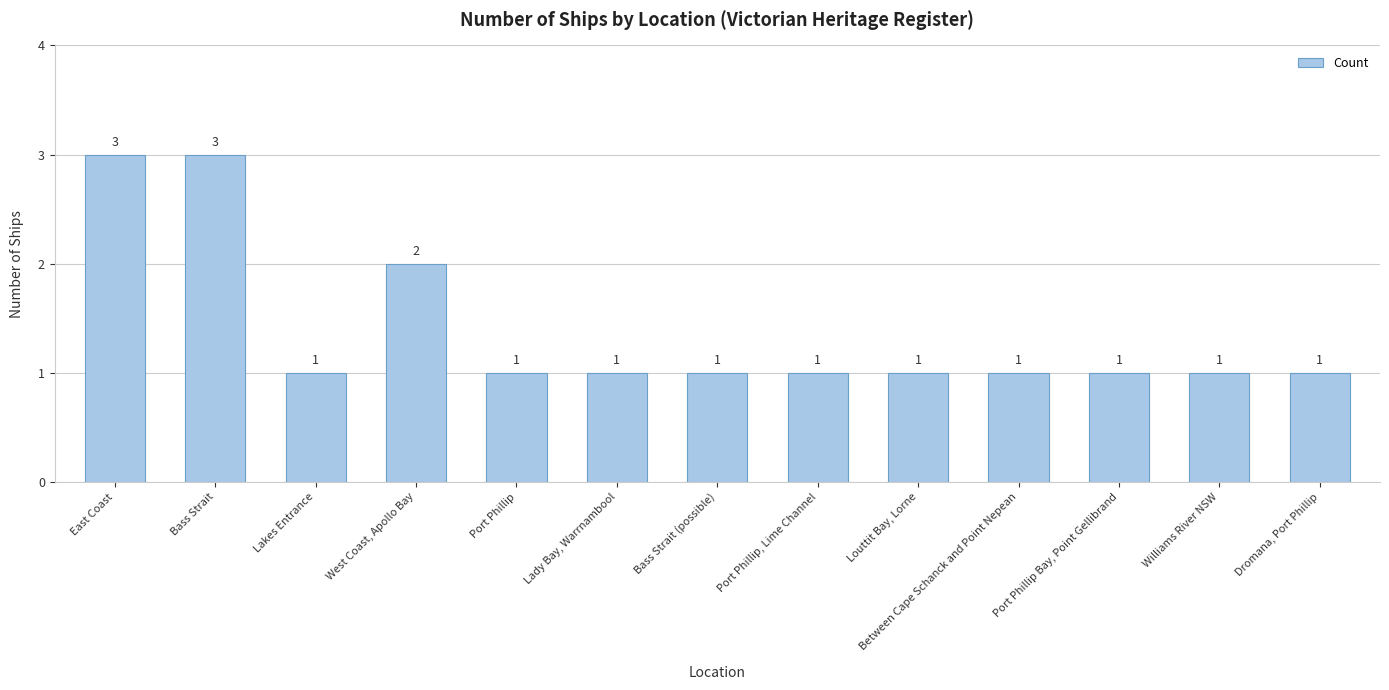

What is the label of the 4th bar from the left?

West Coast, Apollo Bay